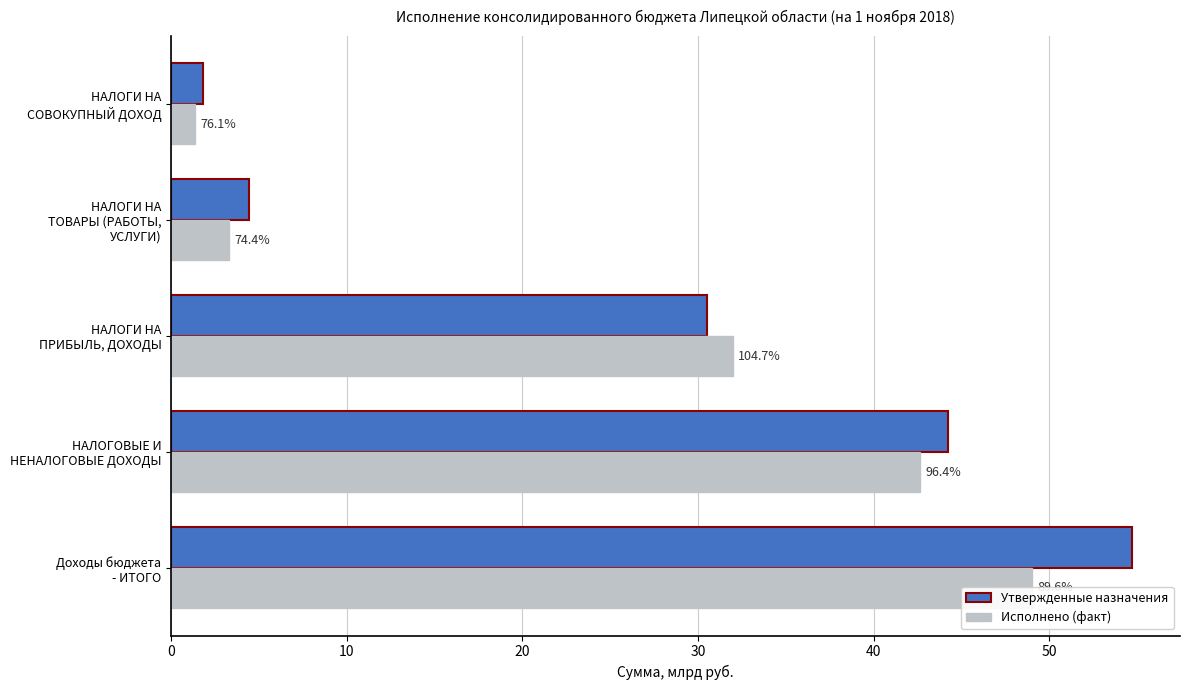

Reading left to right, transcribe all the data shown in this chart.

Утвержденные назначения: 54.7	44.2	30.5	4.4	1.8
Исполнено (факт): 49.0	42.6	32.0	3.3	1.4